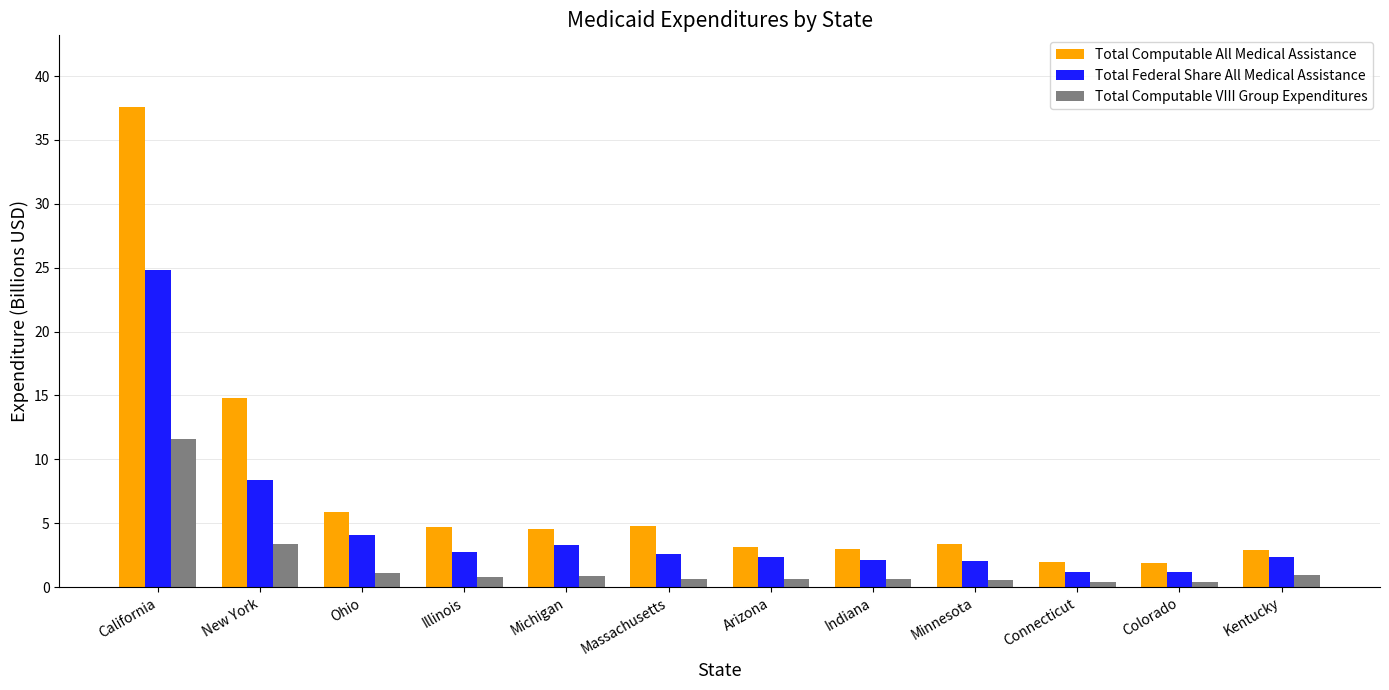

Where is Total Computable All Medical Assistance nearest to the value 19?

New York